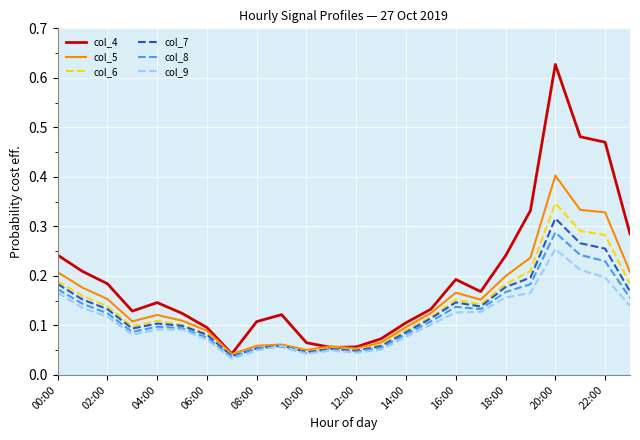

True or false: col_5 has more than 2 interior local peaks.

True